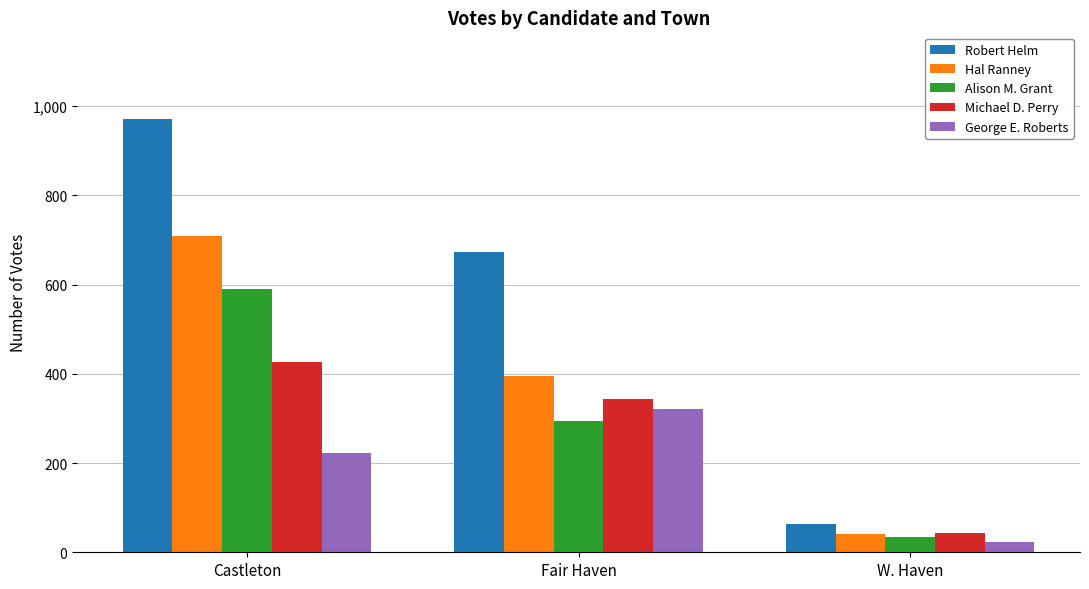

Is it true that Robert Helm equals 1606 at Castleton?

False